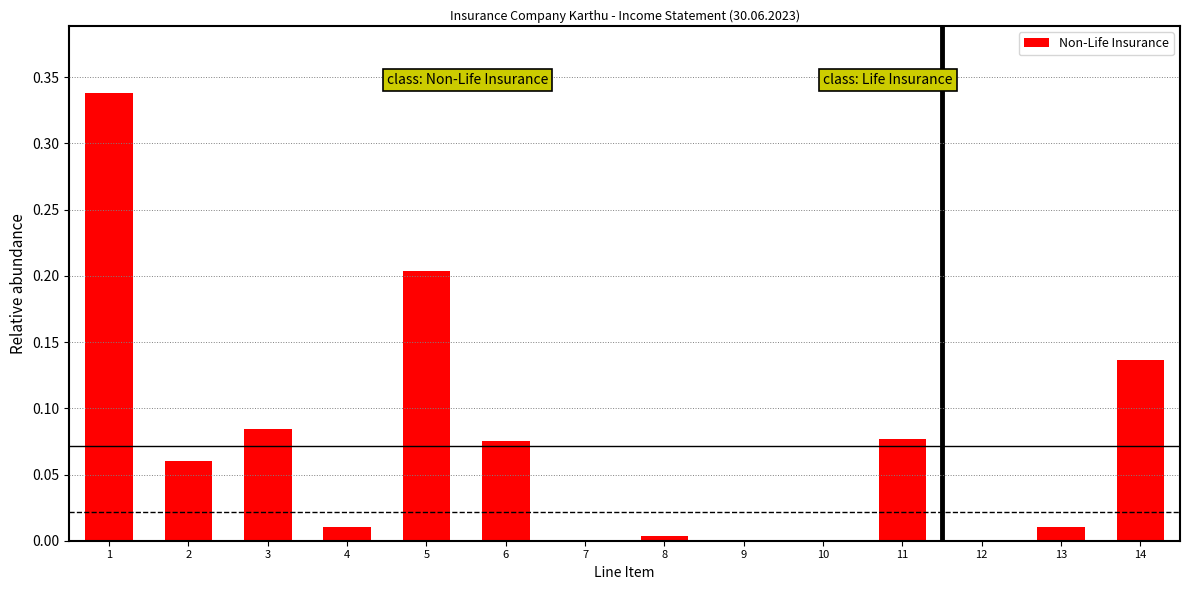

True or false: the data shows 0.3 at 5.

False